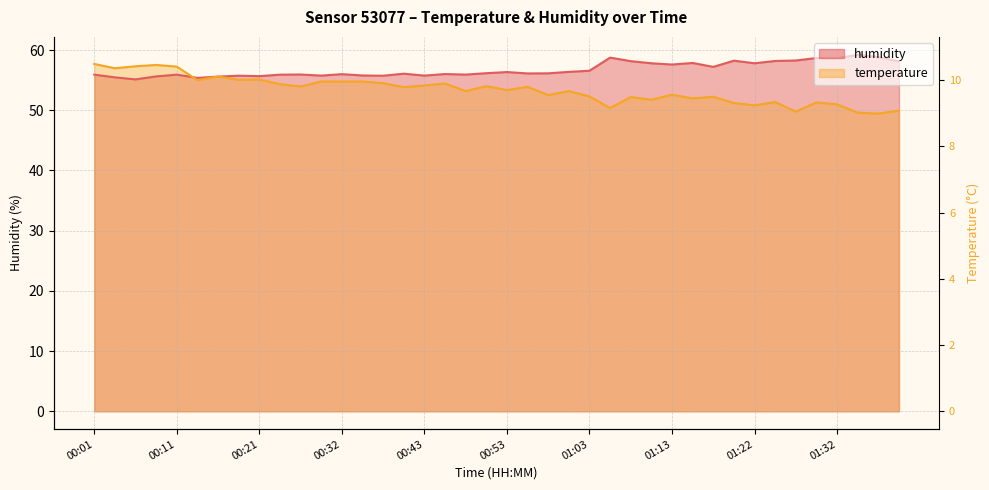

Which category has the highest value across all series?

01:35